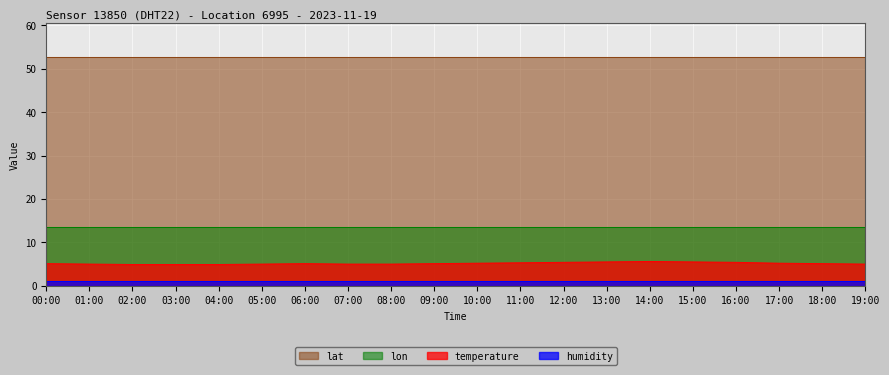

True or false: lat and lon cross at least once.

False